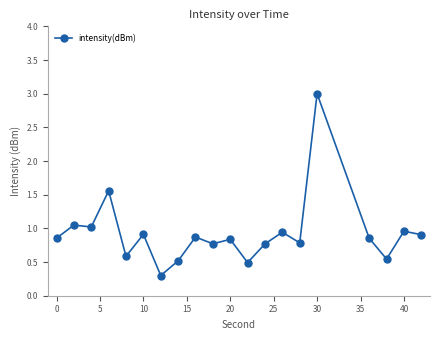

What is the difference between the second highest and second lowest values?

1.1